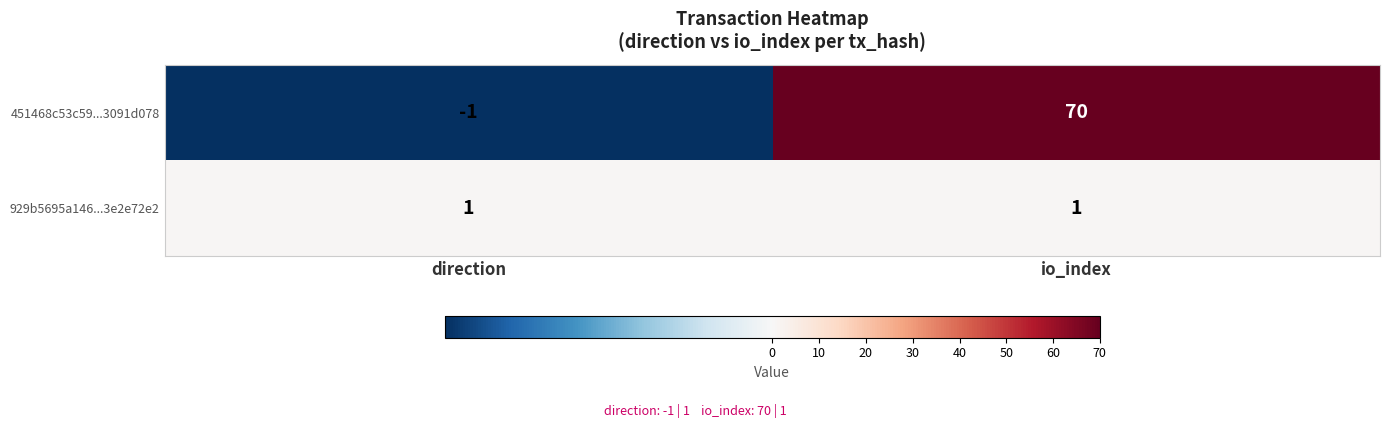

Which category has the lowest value in the 451468c53c59...3091d078 series?

direction